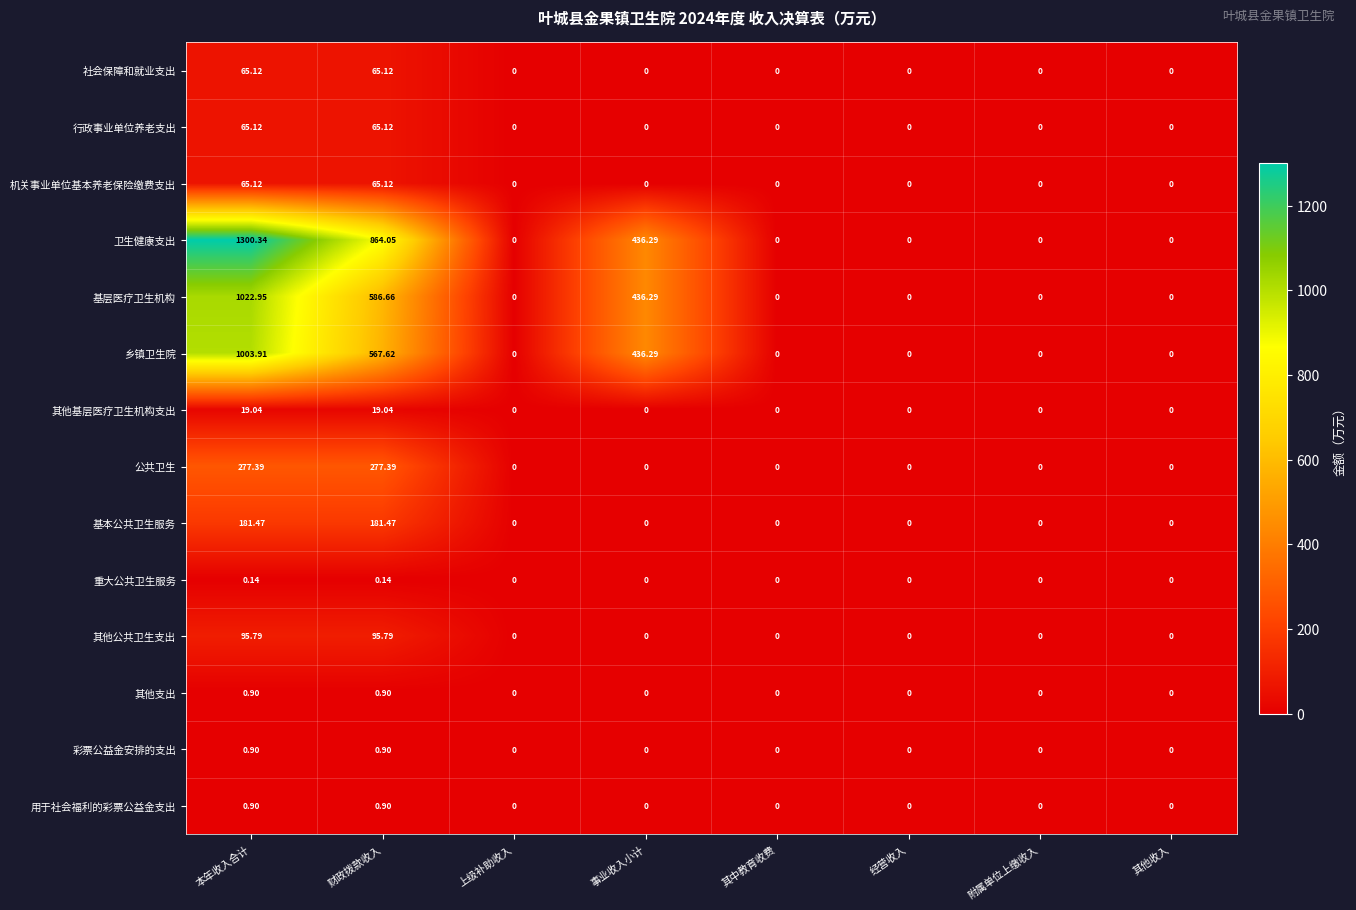

Which series changed the most between 财政拨款收入 and 其中教育收费?

卫生健康支出